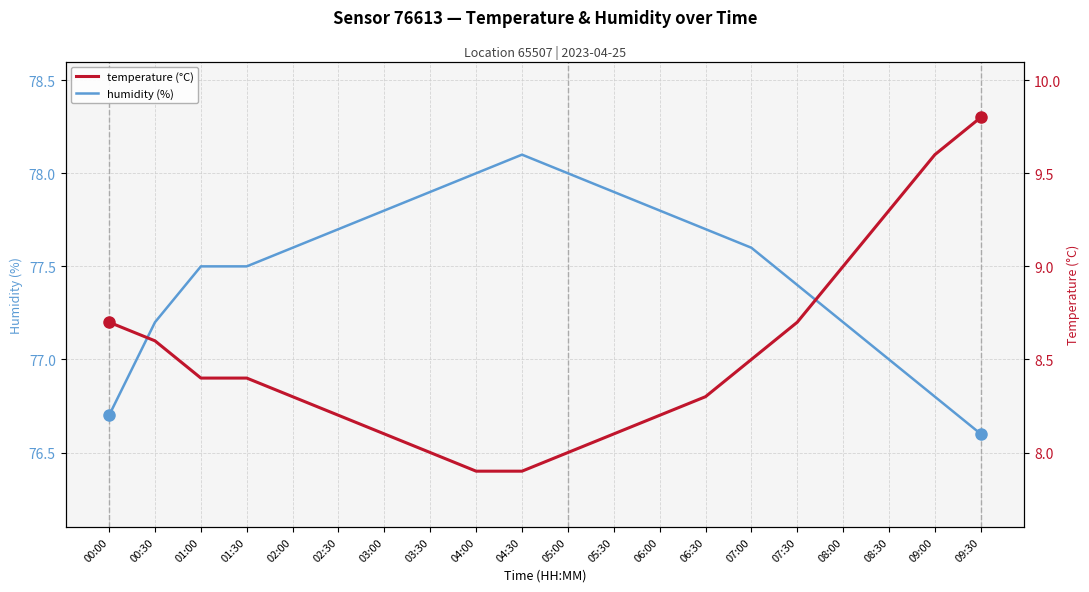

Reading right to left, transcribe all the data shown in this chart.

humidity (%): 76.6	76.8	77.0	77.2	77.4	77.6	77.7	77.8	77.9	78.0	78.1	78.0	77.9	77.8	77.7	77.6	77.5	77.5	77.2	76.7
temperature (°C): 9.8	9.6	9.3	9.0	8.7	8.5	8.3	8.2	8.1	8.0	7.9	7.9	8.0	8.1	8.2	8.3	8.4	8.4	8.6	8.7